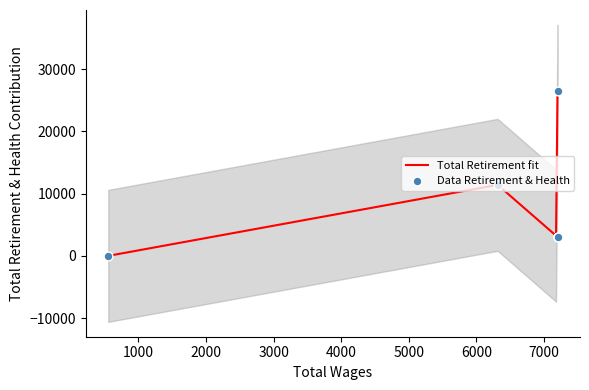

Between 7200.0 and 554.0, which is larger?

7200.0